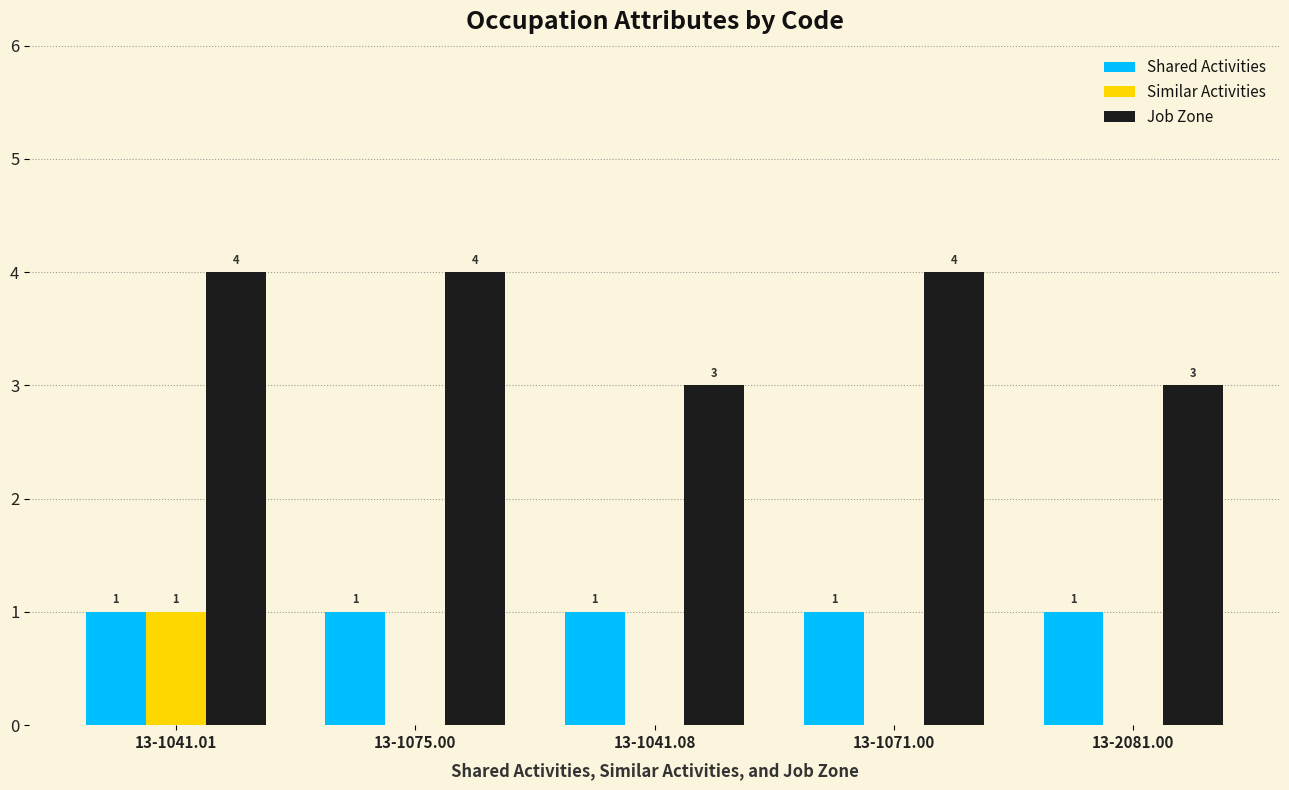

Reading right to left, transcribe all the data shown in this chart.

Shared Activities: 1	1	1	1	1
Similar Activities: 0	0	0	0	1
Job Zone: 3	4	3	4	4